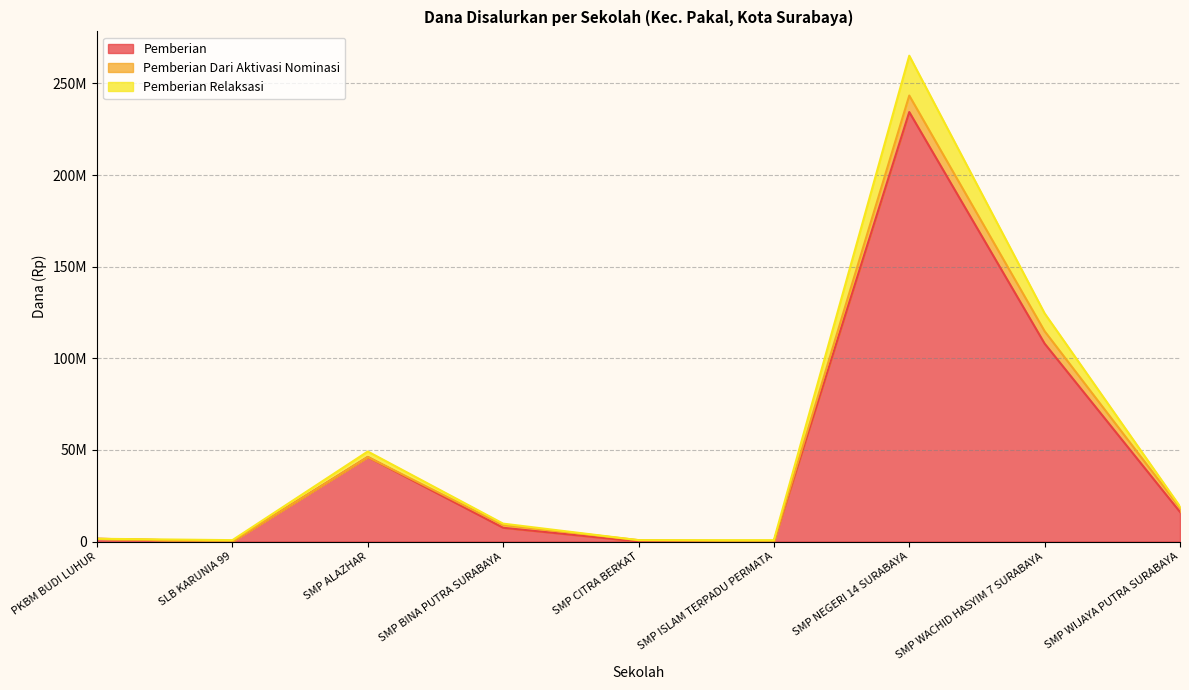

True or false: Pemberian and Pemberian Relaksasi cross at least once.

False